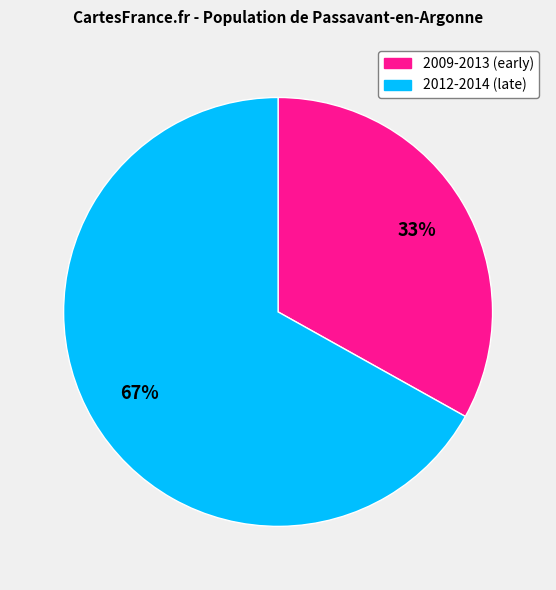

To the nearest percent, what is the difference between the largest and smallest slice percentages?

34%